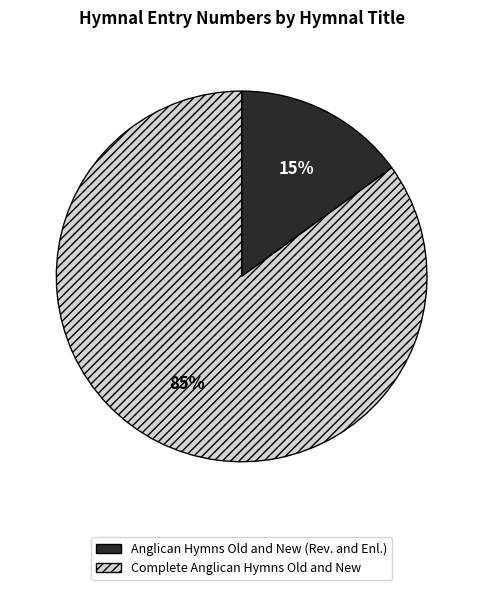

Which category accounts for the majority?

Complete Anglican Hymns Old and New